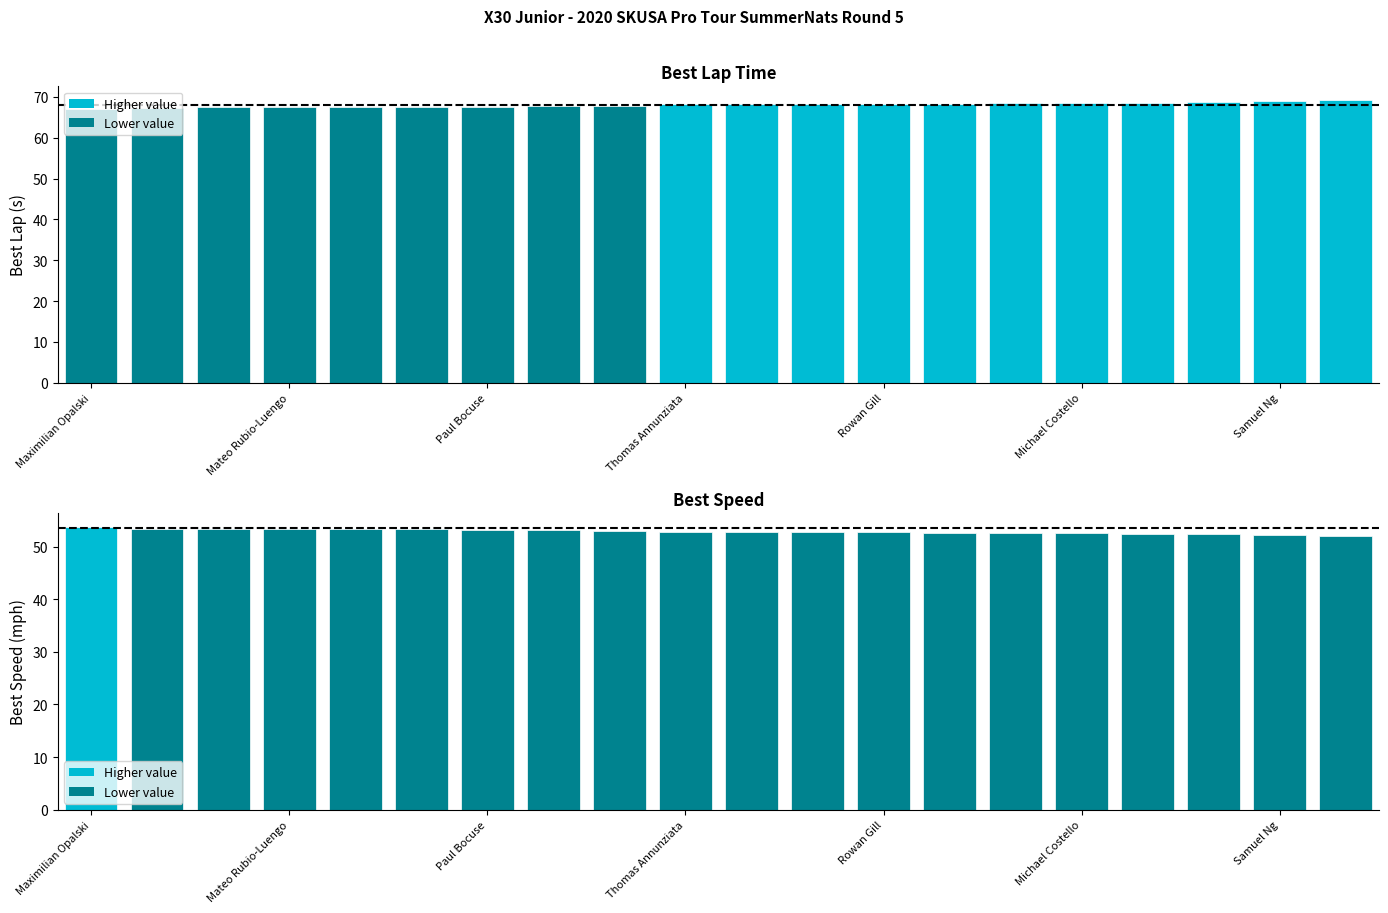

What is the average value of the Best Speed series?

52.9